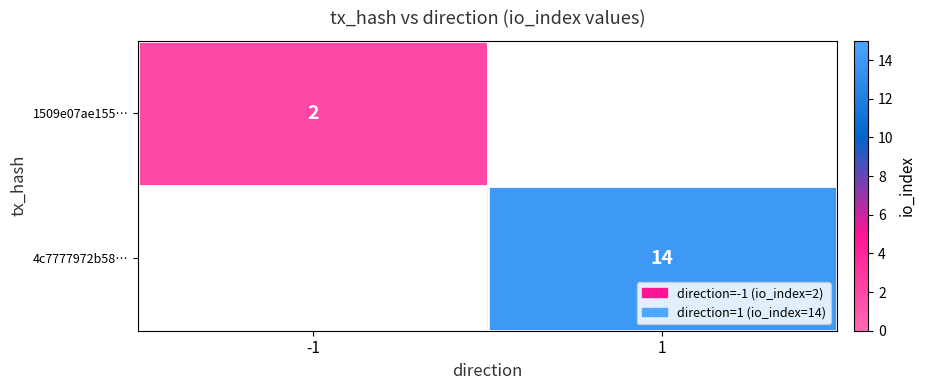

The value of 4c7777972b58… at 1 is 8. True or false?

False